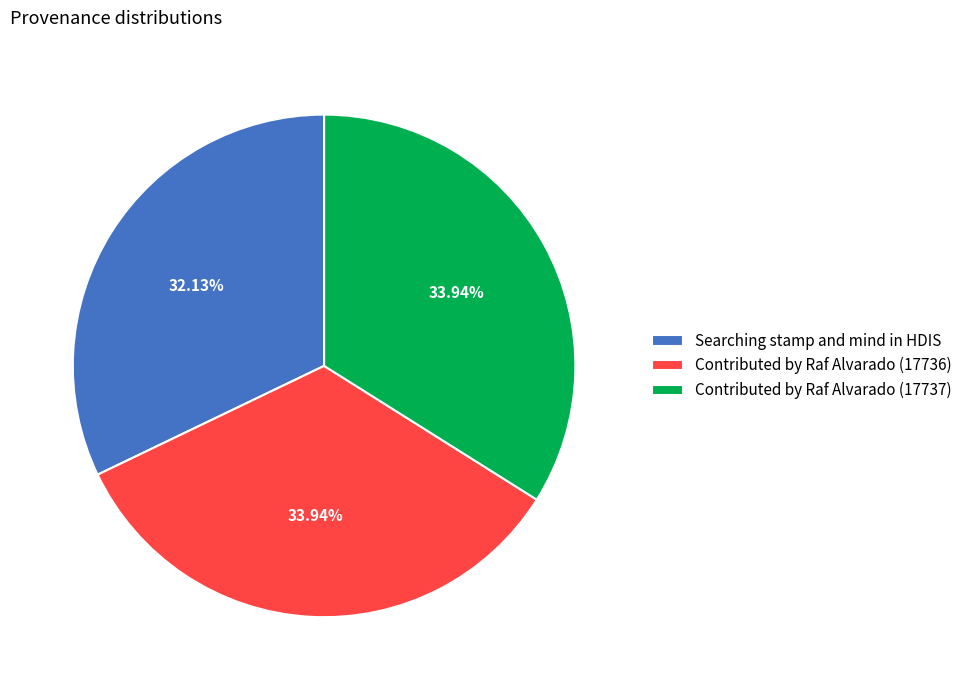

What is the total percentage of Contributed by Raf Alvarado (17737) and Searching stamp and mind in HDIS?

66.1%